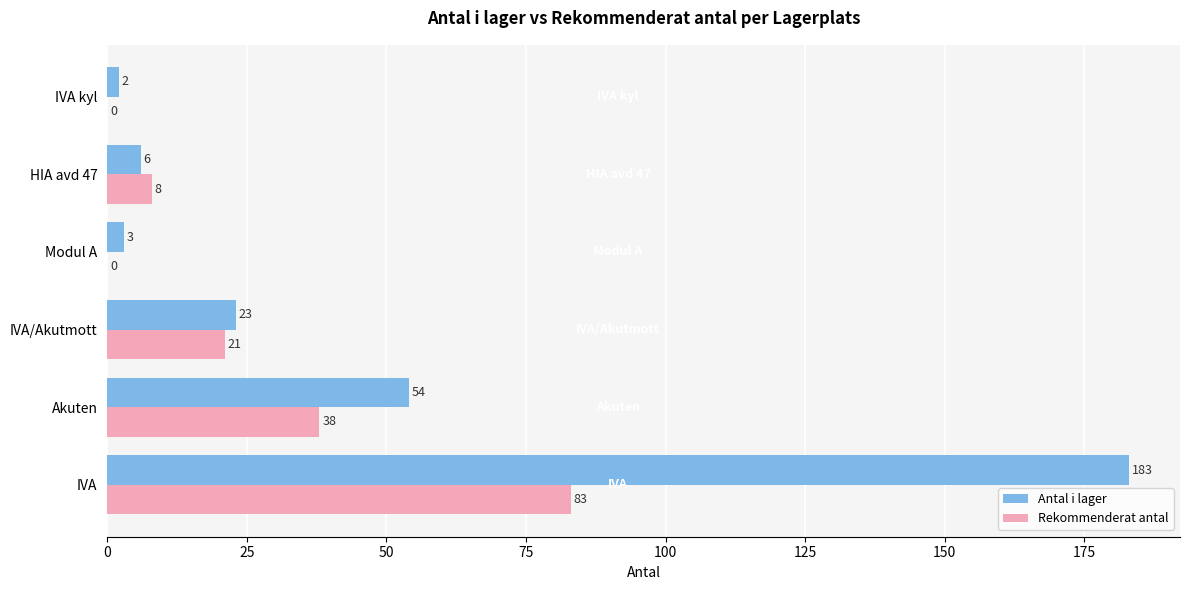

What is the highest value of the Rekommenderat antal series?

83